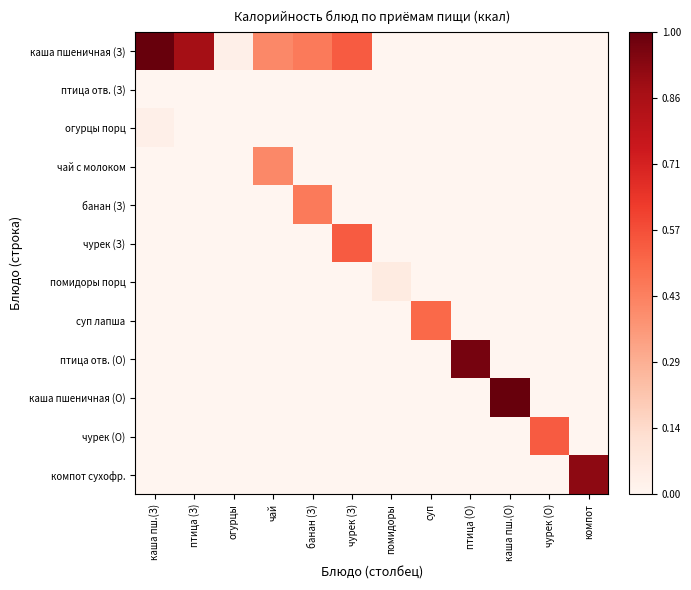

Between помидоры and птица (О), which series saw the biggest shift?

птица отв. (О)